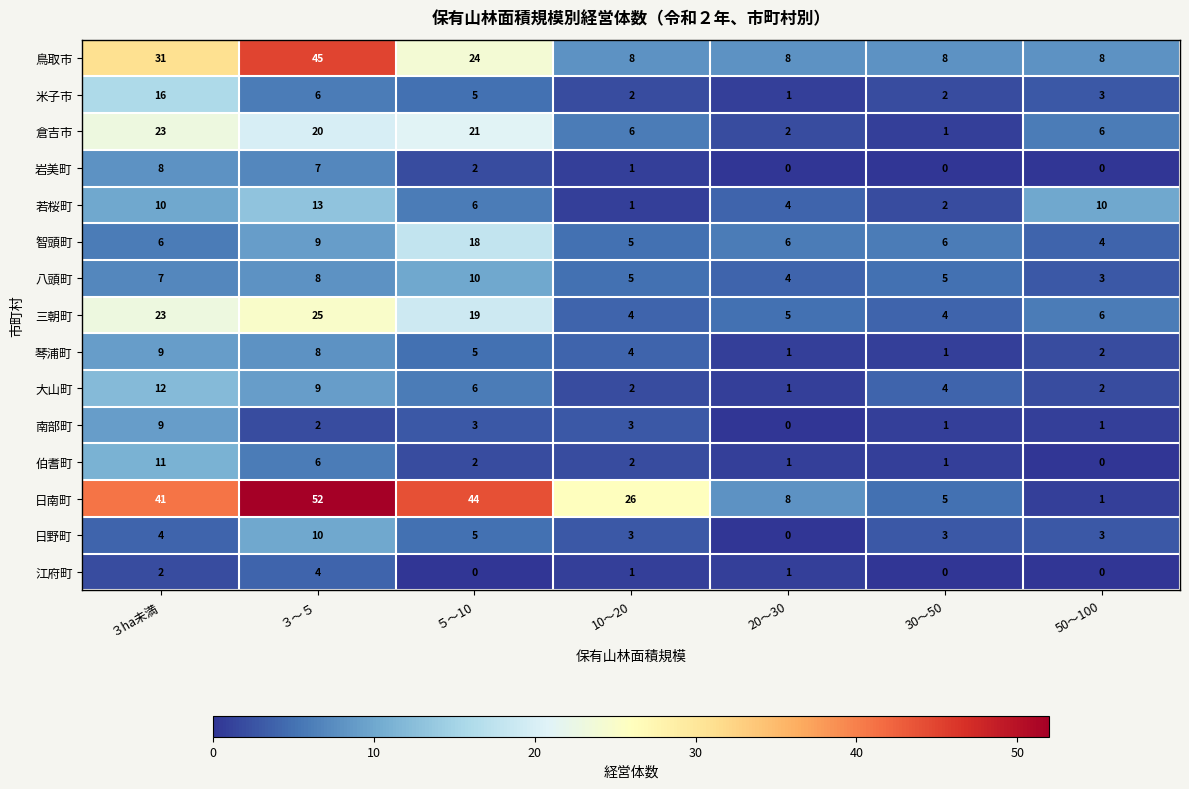

What is the spread (max minus min) of values at ３ha未満?

39